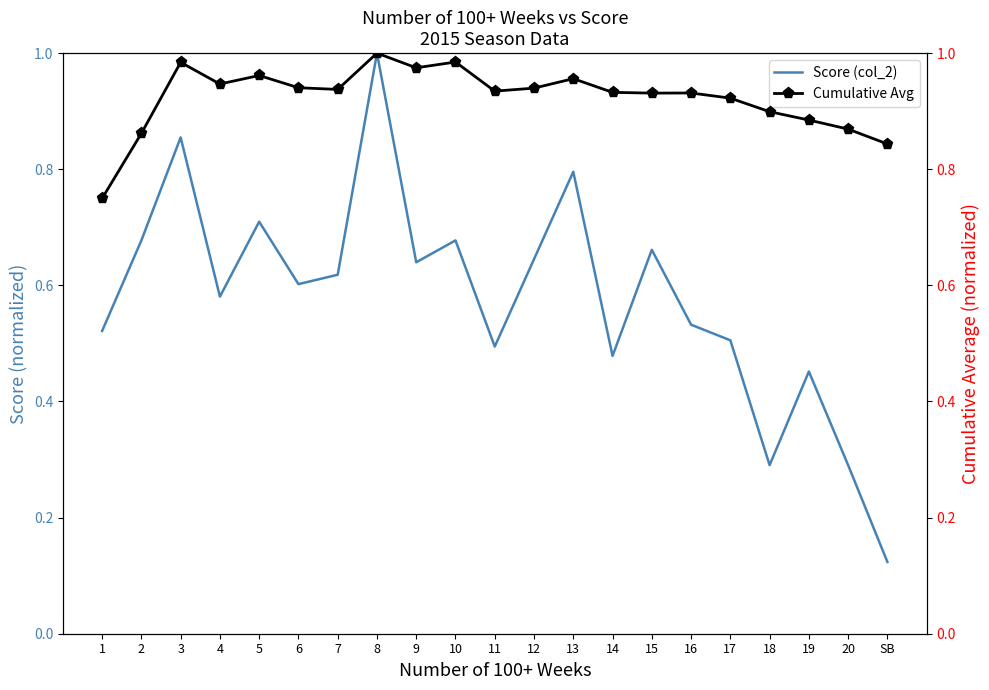

Is the value of Cumulative Avg at 20 greater than the value of Score (col_2) at 16?

Yes